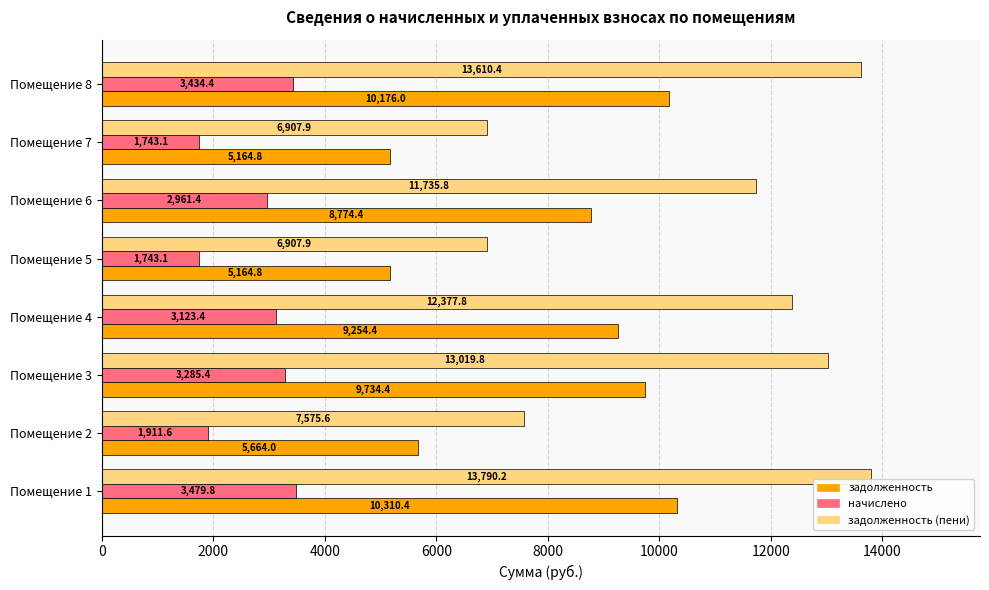

What is the difference between the second highest and second lowest values in the начислено series?

1691.3